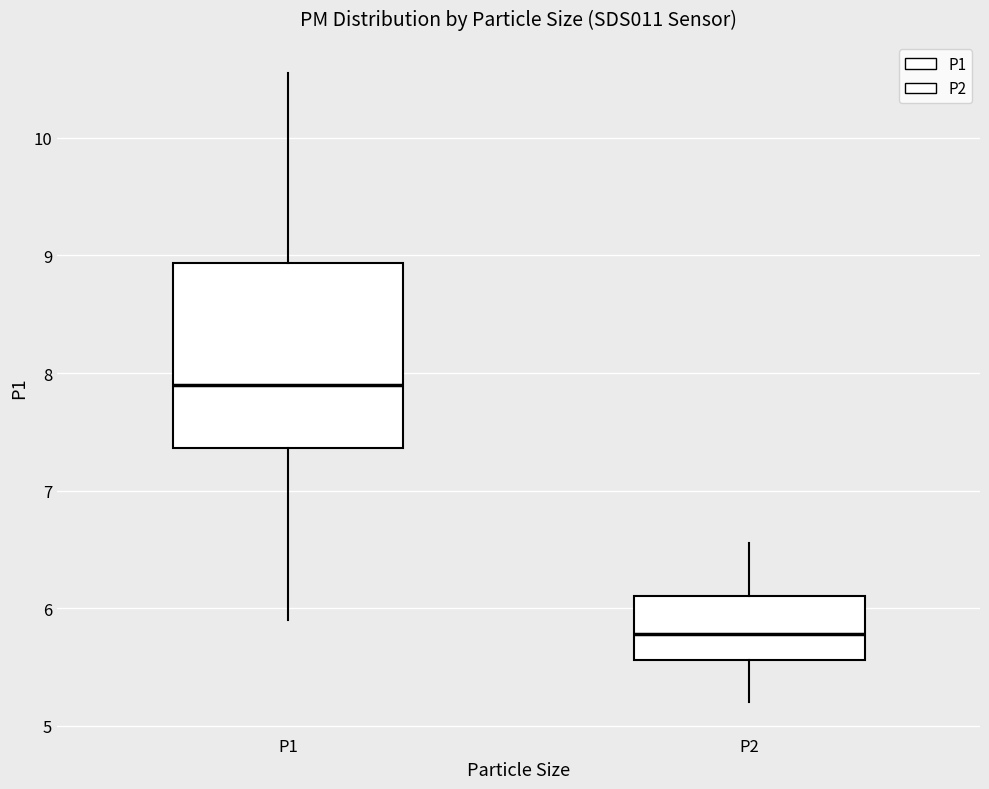

Comparing the boxes themselves (not the whiskers), which one is the tallest?

P1